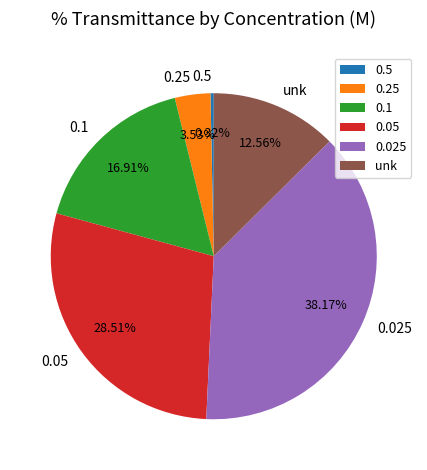

What is the largest slice in the pie chart?

0.025